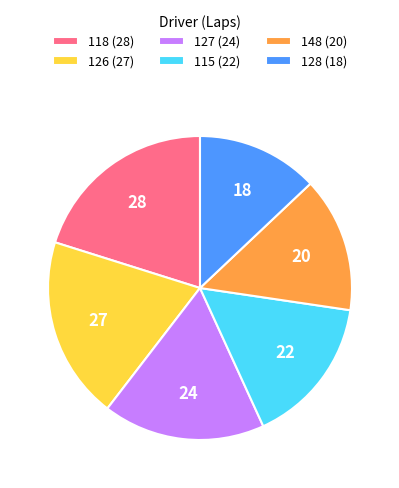

Does any single category account for the majority?

No